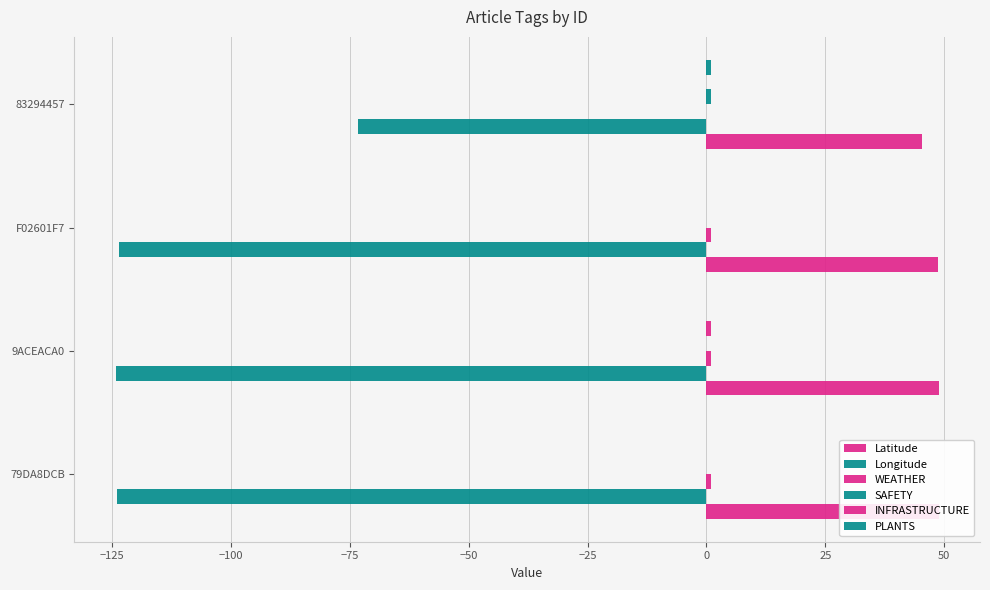

What is the maximum value for PLANTS?

1.0